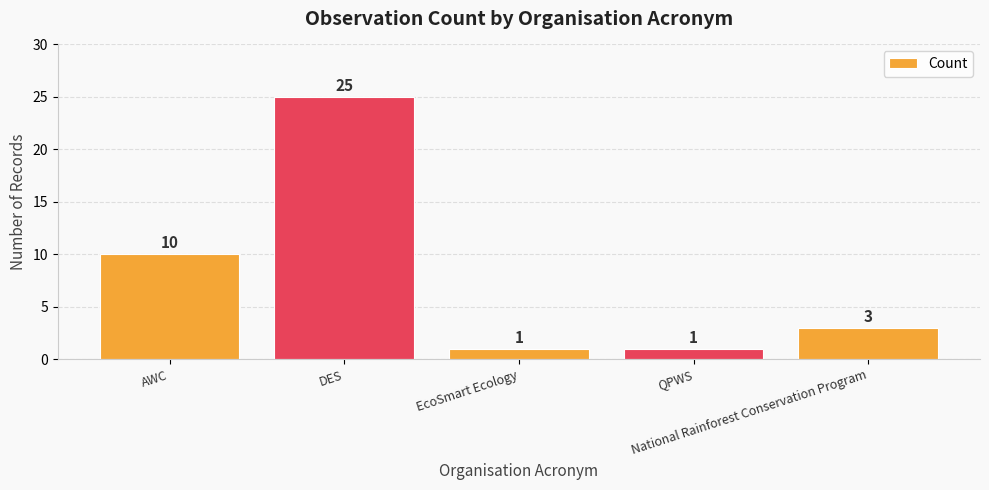

What value does the data have at AWC, to the nearest 10?

10